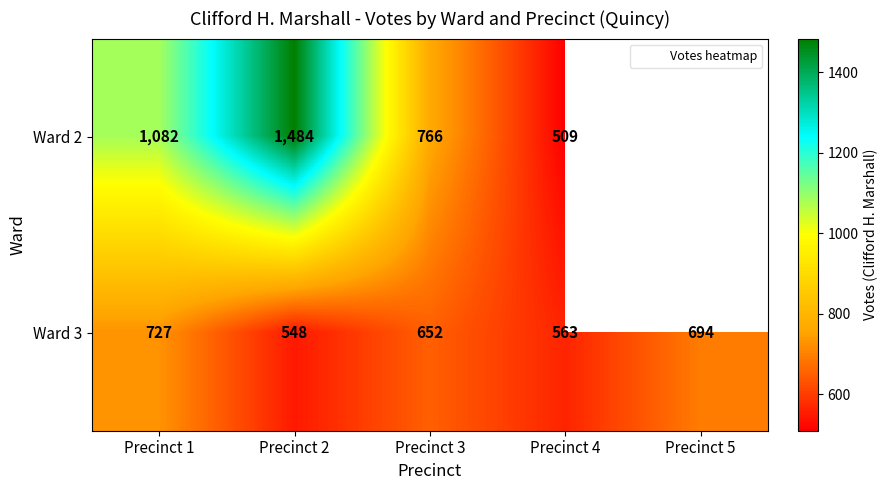

The Ward 2 series shows 1484.0 at Precinct 2. True or false?

True